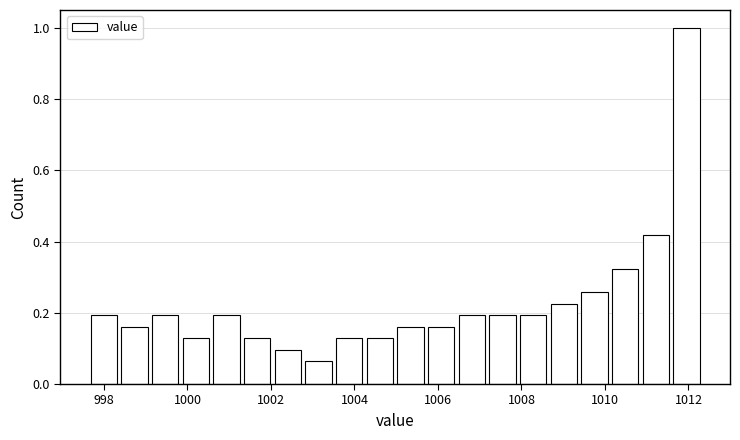

Read against the x-axis, roughly where is the centre of the tallest bar?

1012.0